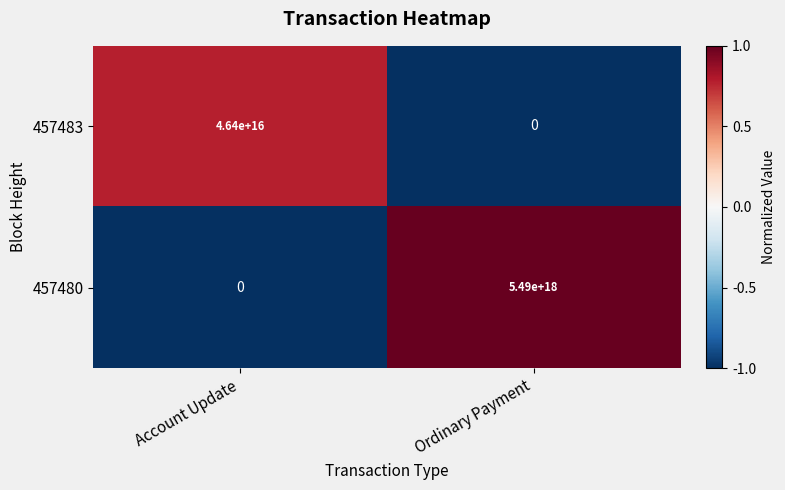

Which category has the lowest value in the 457480 series?

Account Update